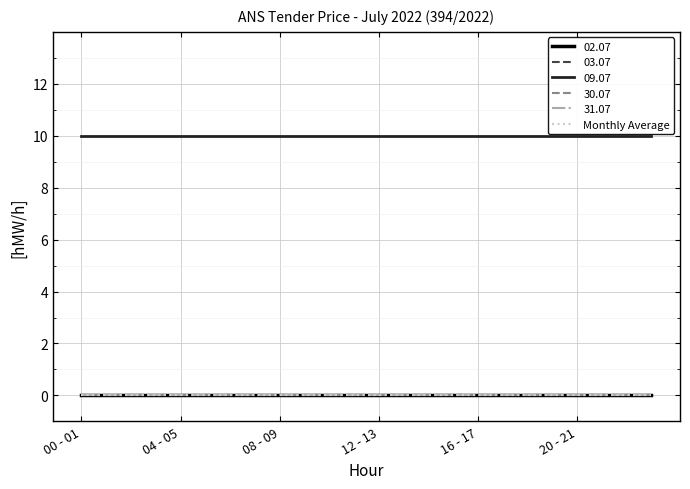

Which series has the largest range (max minus min)?

02.07